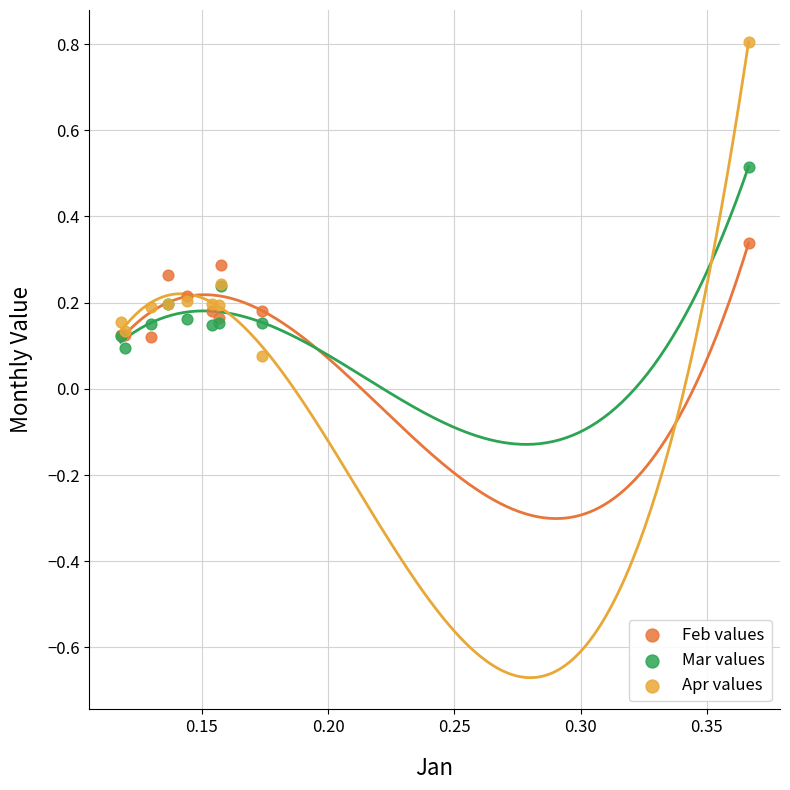

Which series has the largest Y range (max minus min)?

Apr values